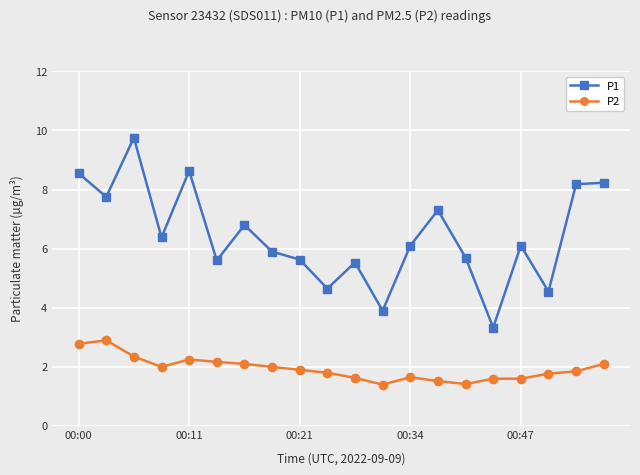

What is the average value of the P1 series?

6.4